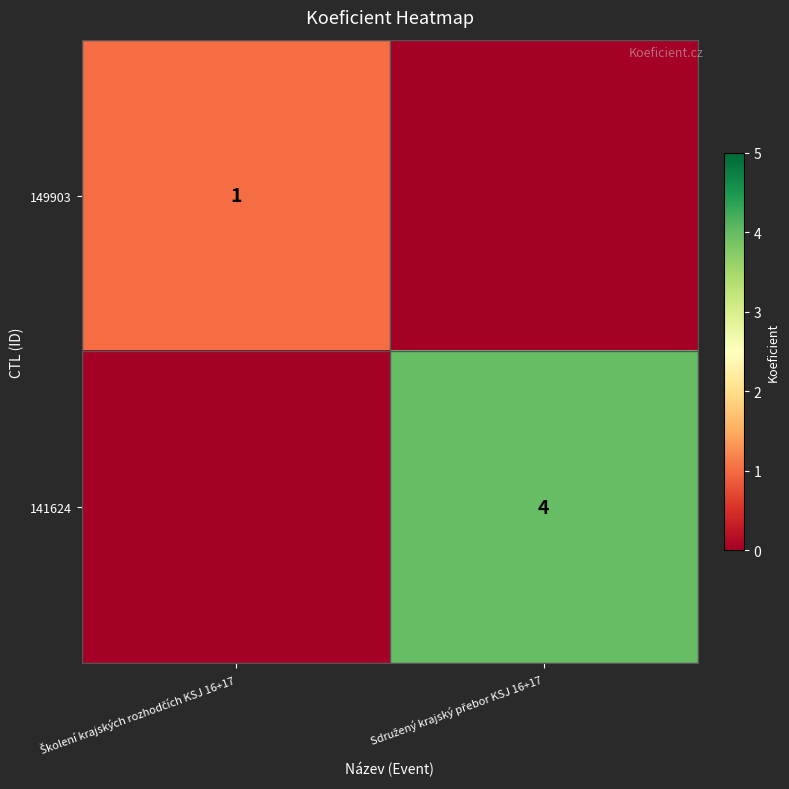

Count the 149903 values in the range 0 to 1.

2